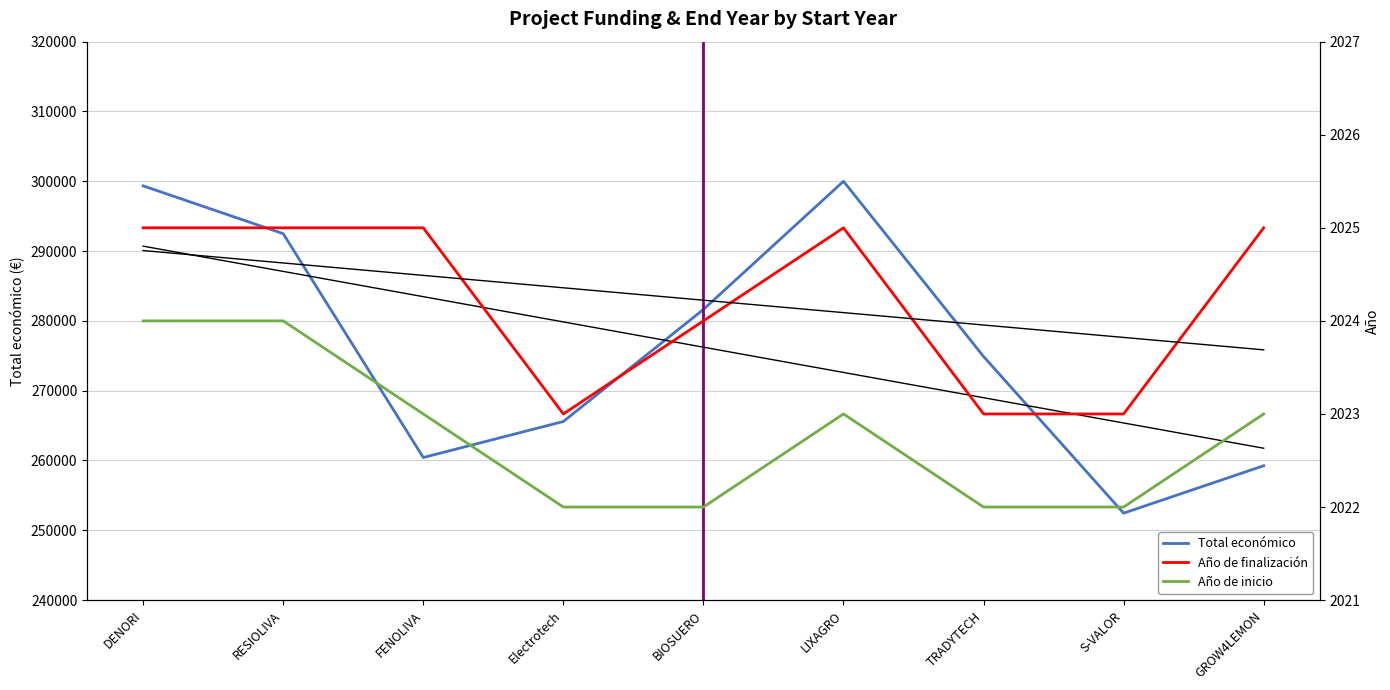

How many interior local peaks does the Año de inicio series have?

1